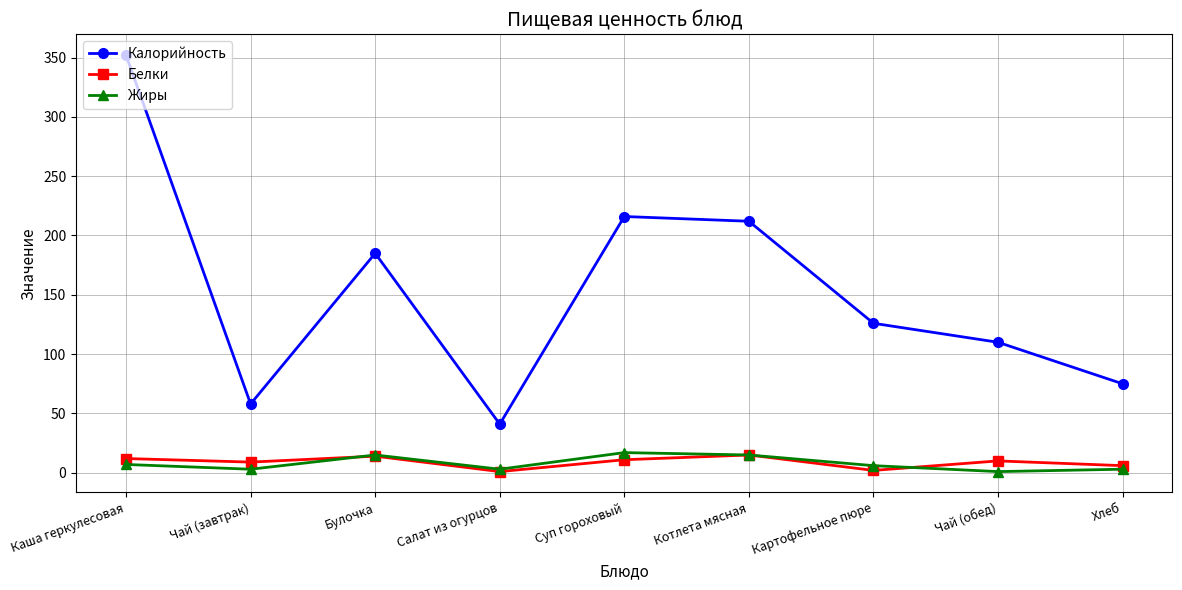

What are all the series names shown in the legend?

Калорийность, Белки, Жиры